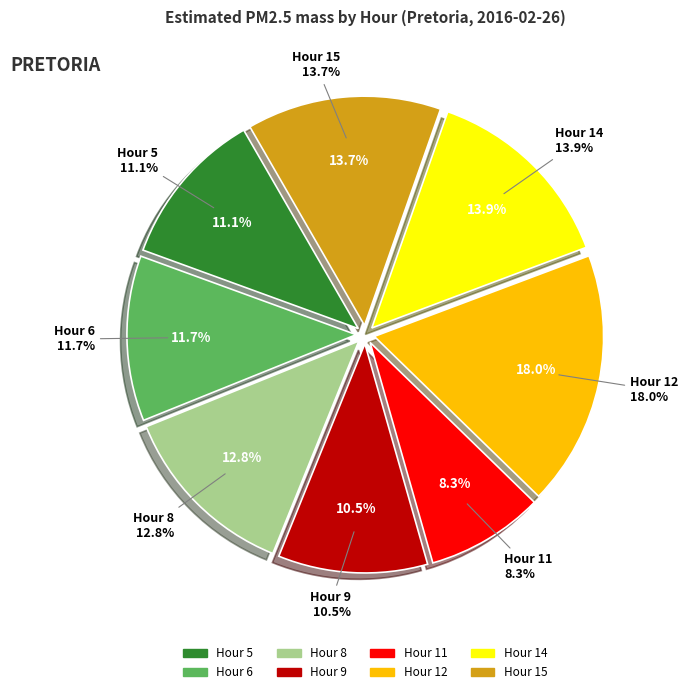

To the nearest percent, what portion does Hour 6 represent?

12%